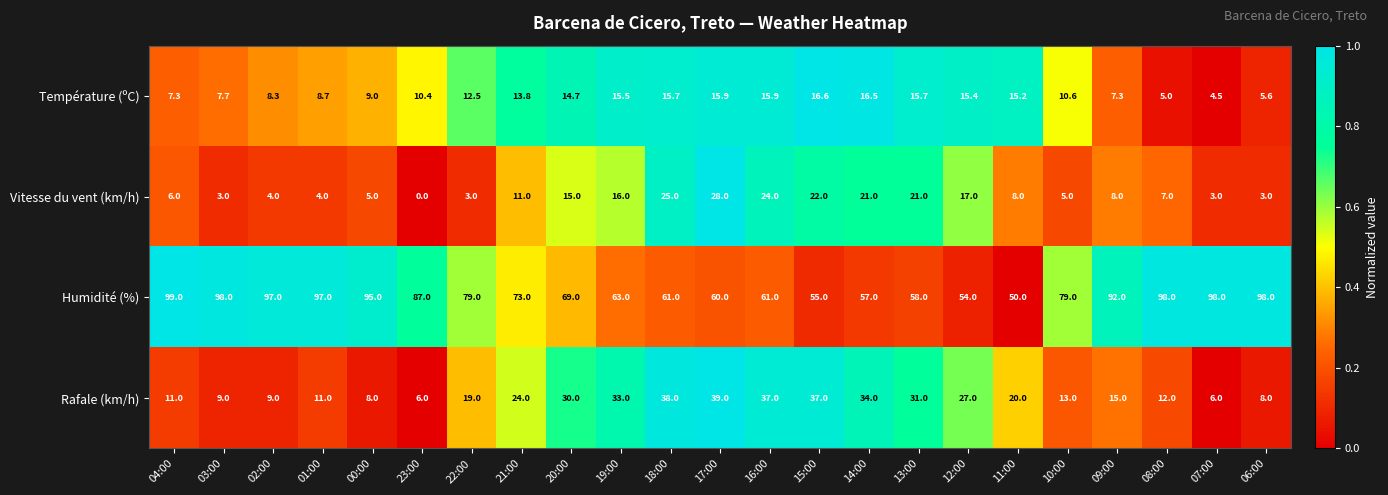

What is the sum of all Humidité (%) values?

1778.0